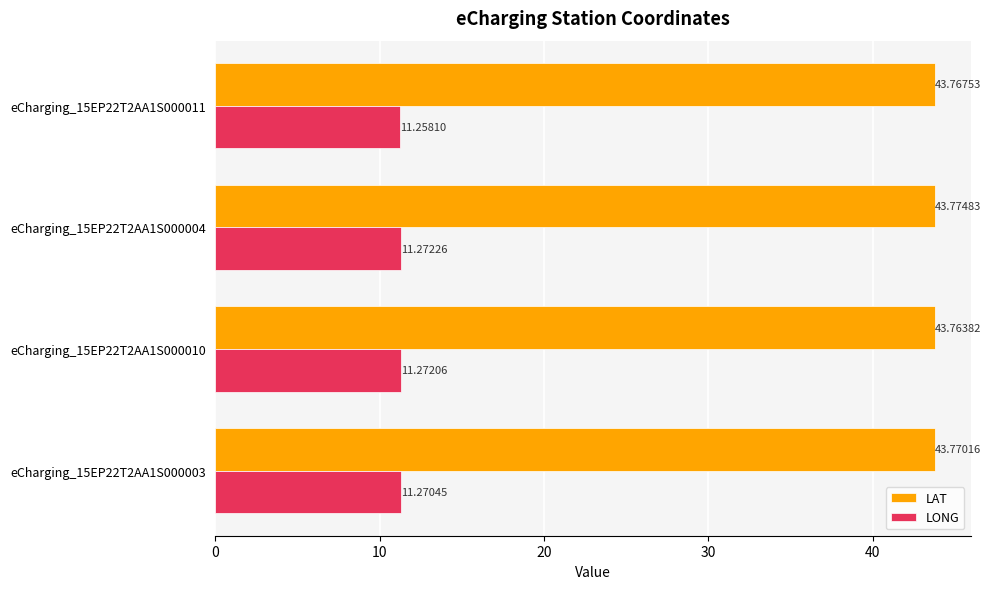

How many LAT values are between 43 and 44?

4